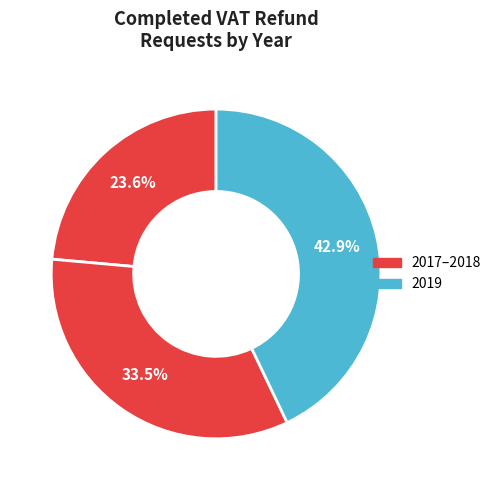

How many slices are in this pie chart?

3